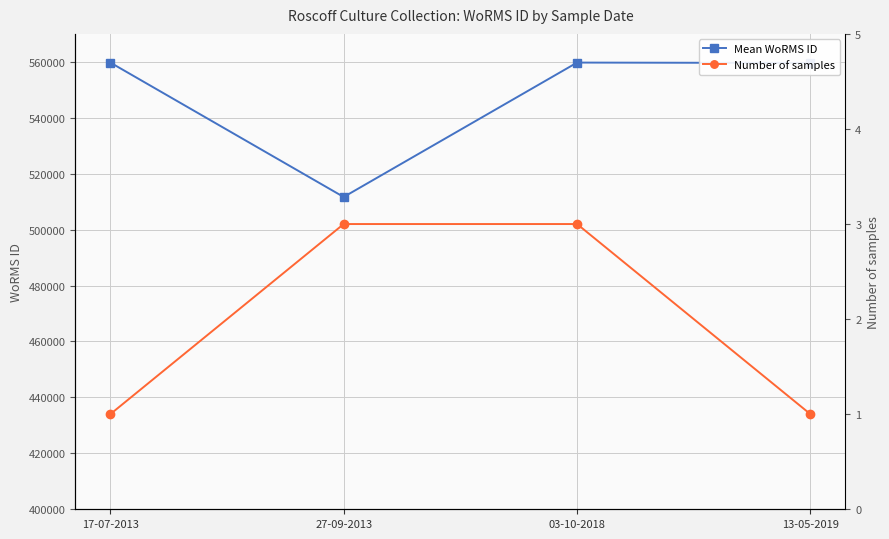

Count the Number of samples values in the range 1 to 3.

4